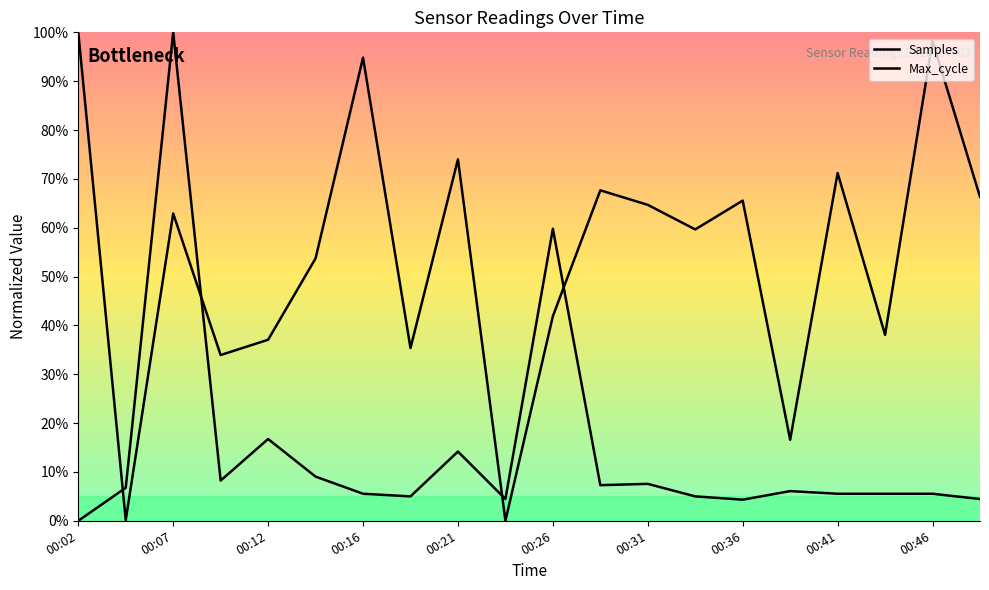

At how many categories does at least one series exceed 0?

20